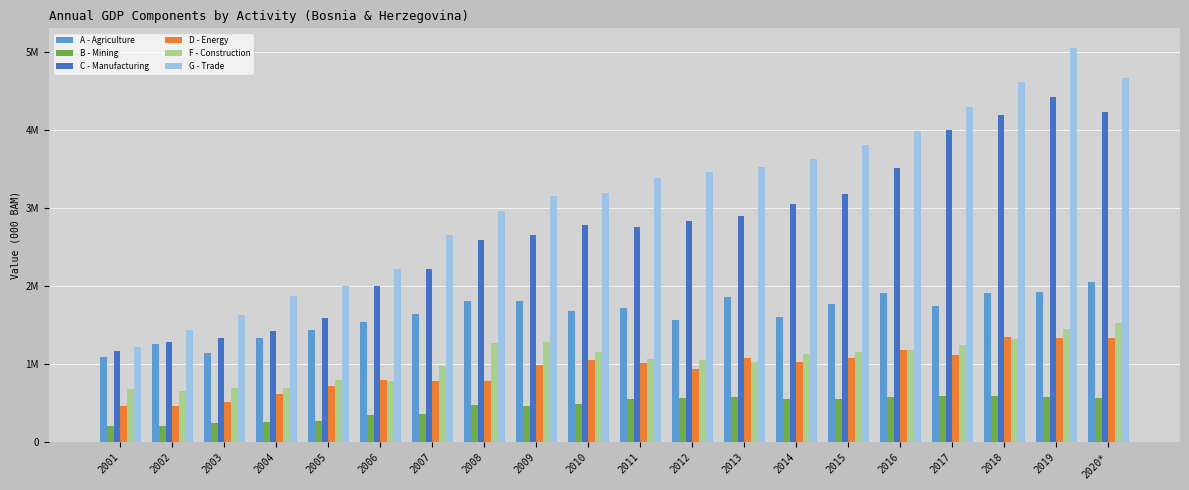

Are the bars horizontal?

No